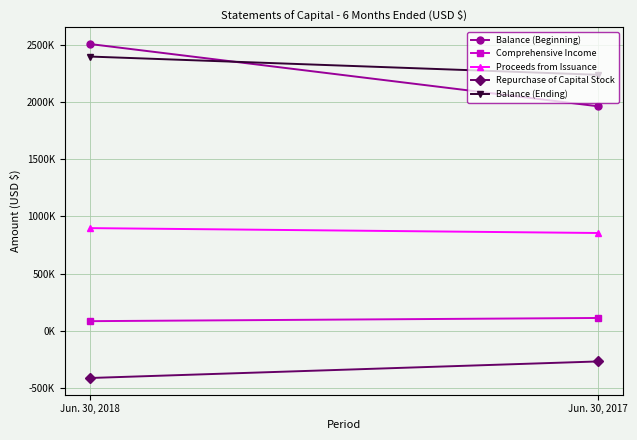

Reading right to left, transcribe all the data shown in this chart.

Balance (Beginning): Jun. 30, 2017=1962448	Jun. 30, 2018=2506103
Comprehensive Income: Jun. 30, 2017=112136	Jun. 30, 2018=84281
Proceeds from Issuance: Jun. 30, 2017=854748	Jun. 30, 2018=897388
Repurchase of Capital Stock: Jun. 30, 2017=-267881	Jun. 30, 2018=-412398
Balance (Ending): Jun. 30, 2017=2237405	Jun. 30, 2018=2396669